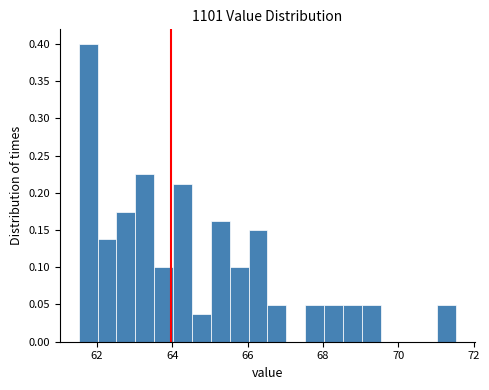

Around what value on the x-axis is the tallest bar? Give the approximate position of its centre, as read against the axis.

61.8